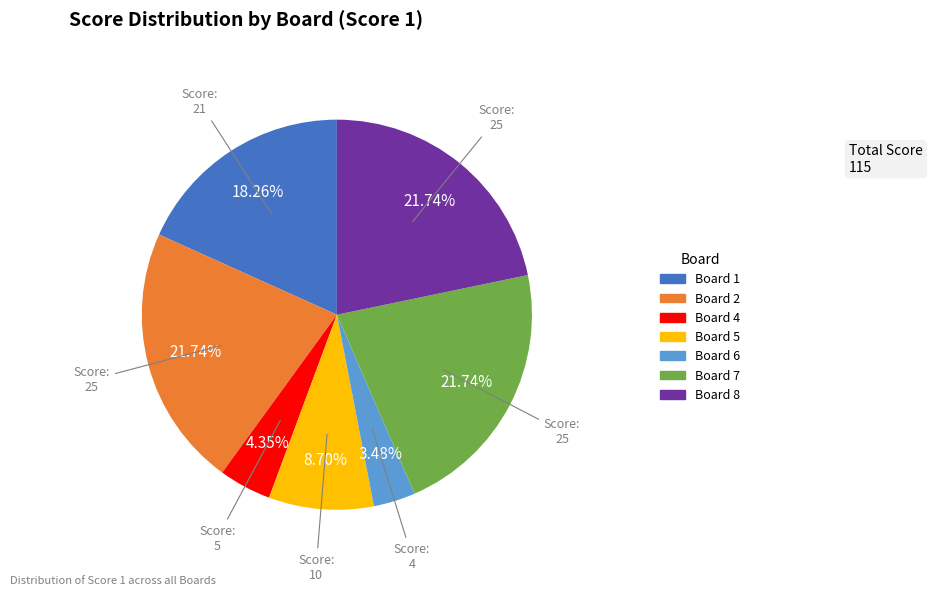

Count the number of slices in the pie.

7